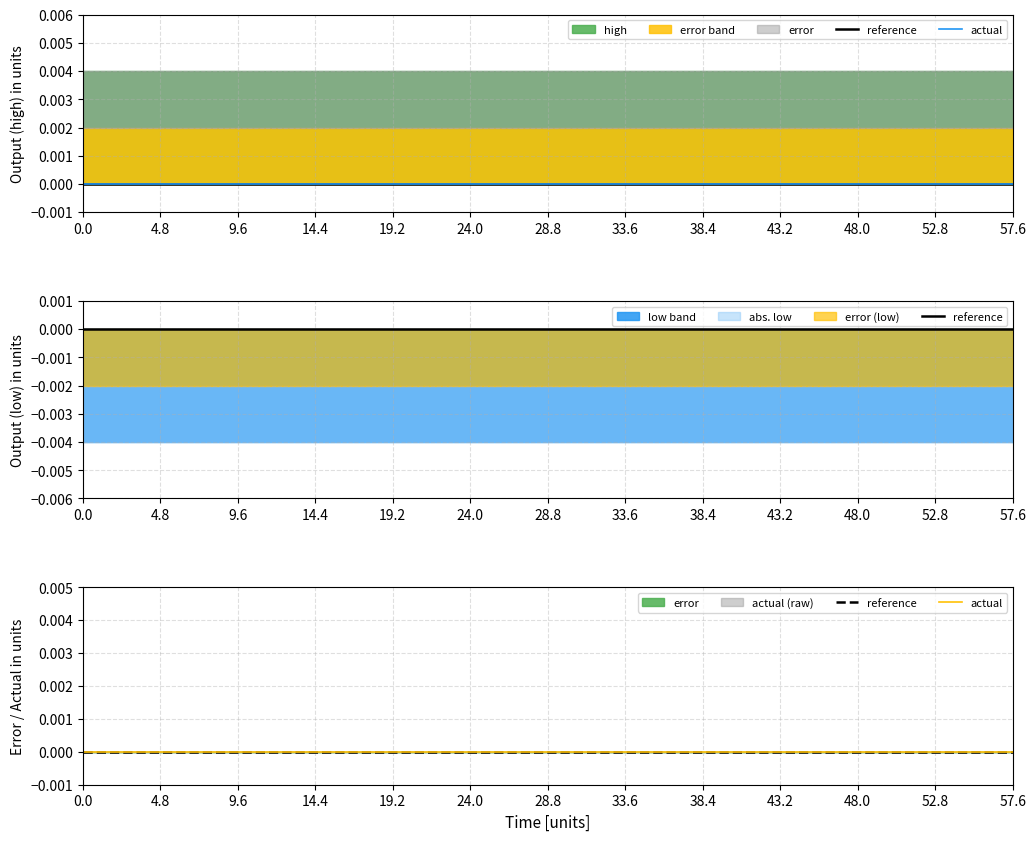

Between 33.6 and 28.8, which is larger?

33.6